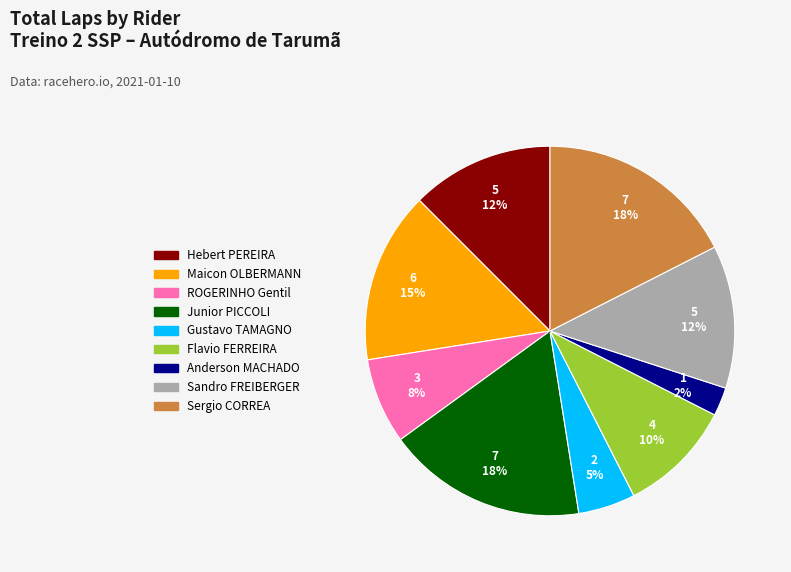

What is the change in value from Junior PICCOLI to Flavio FERREIRA?

-3